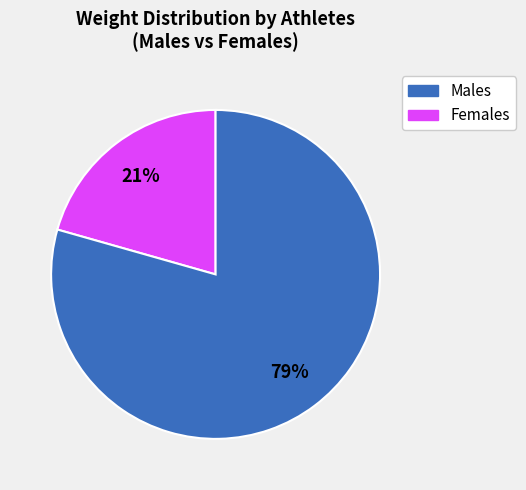

To the nearest percent, what is the average slice percentage?

50%